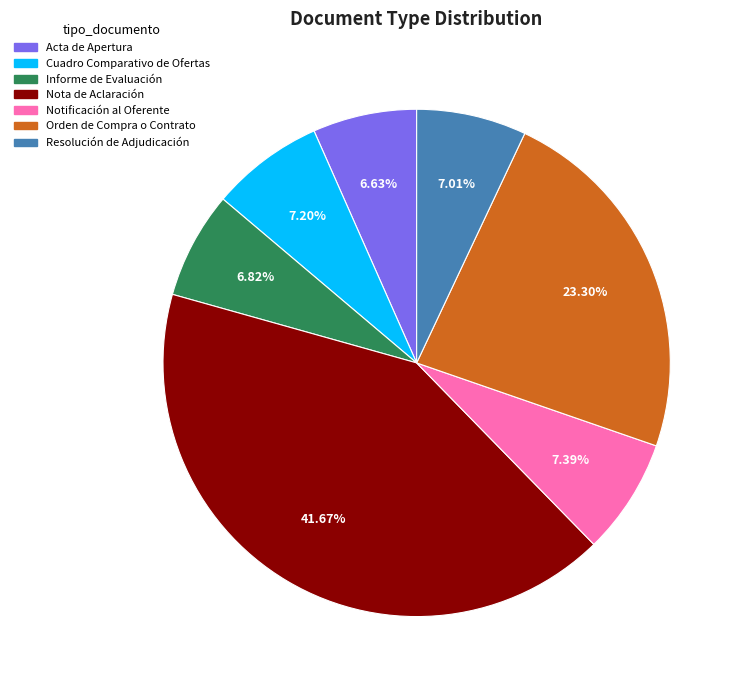

What is the largest slice in the pie chart?

Nota de Aclaración